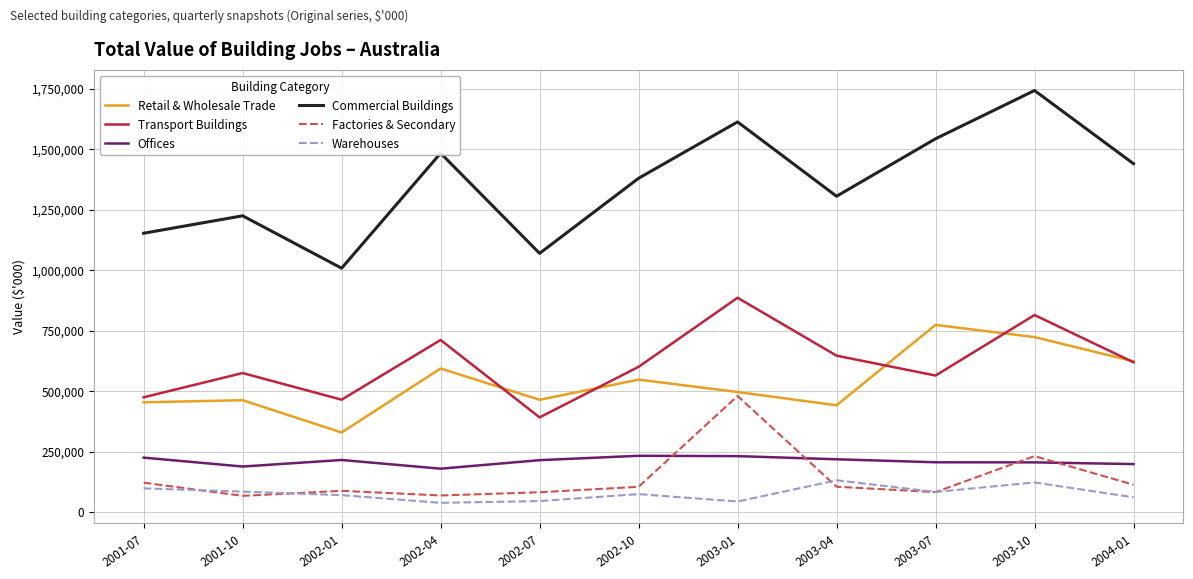

What is the difference between the highest and lowest values at 2003-01?

1569193